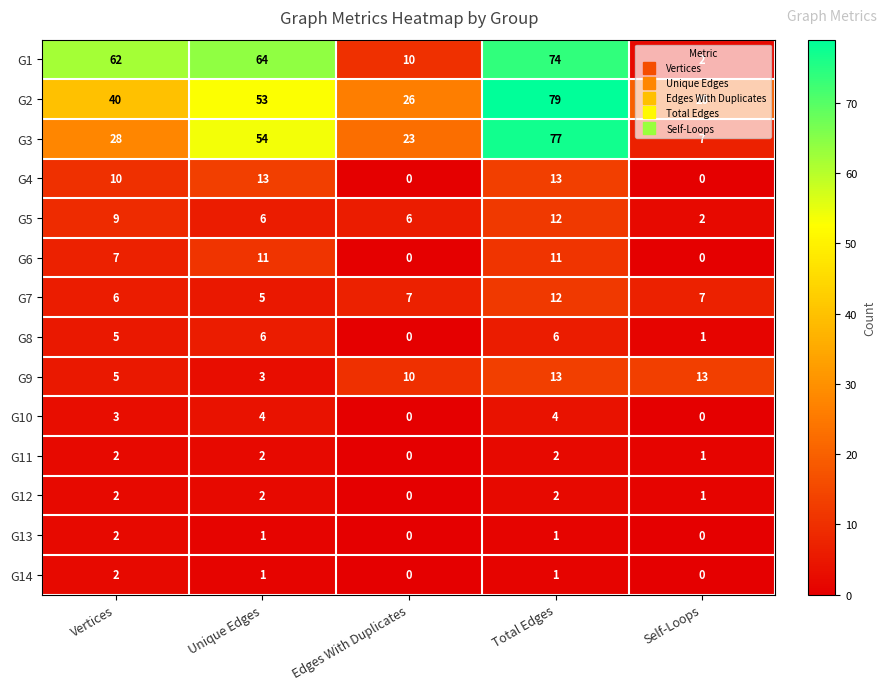

Count the G13 values in the range 0 to 1.

4